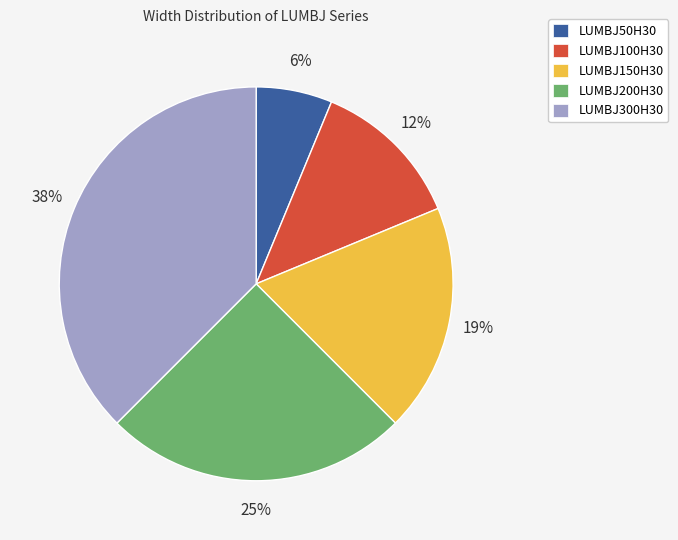

Does LUMBJ100H30 represent more than half of the total?

No